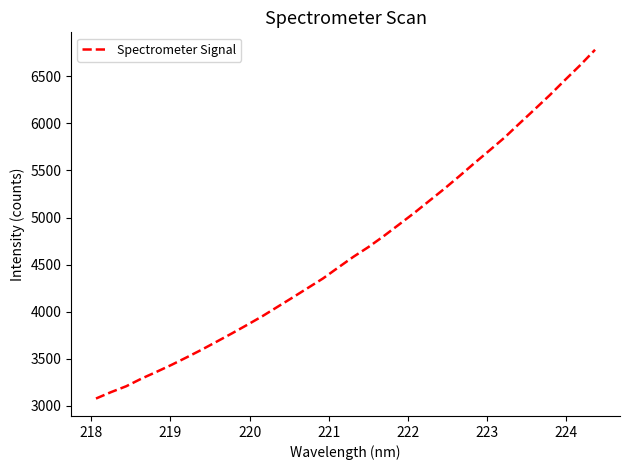

What is the minimum value shown in the chart?

3077.8